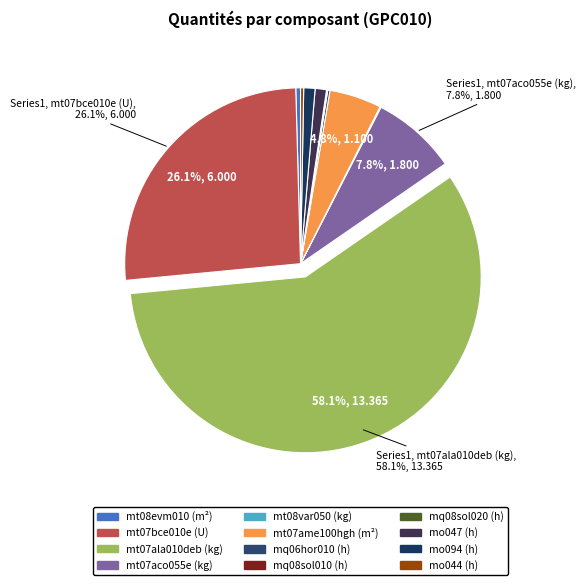

How many slices are in this pie chart?

12